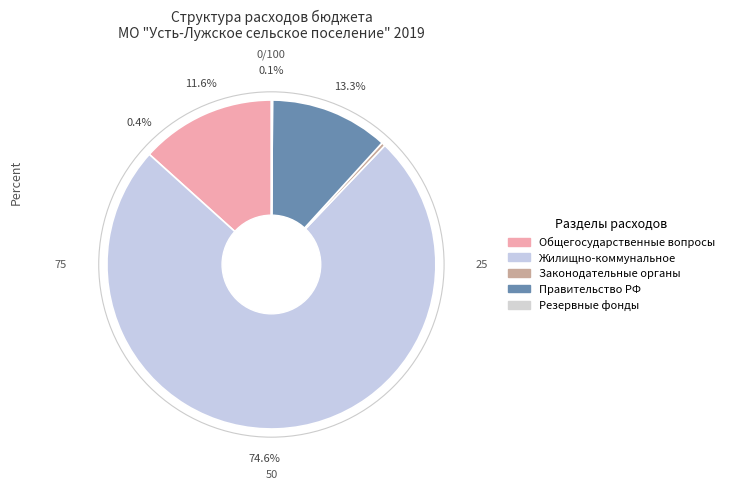

What is the majority slice?

Жилищно-коммунальное хозяйство